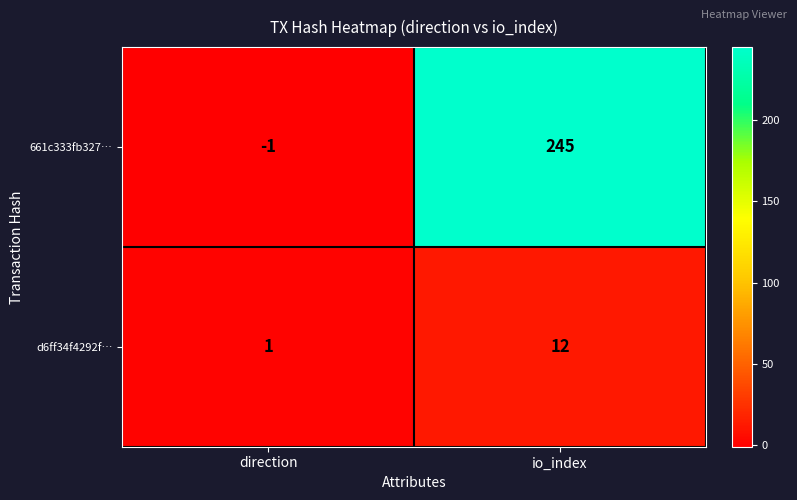

Reading right to left, extract all data points from this chart.

661c333fb327…: io_index=245	direction=-1
d6ff34f4292f…: io_index=12	direction=1